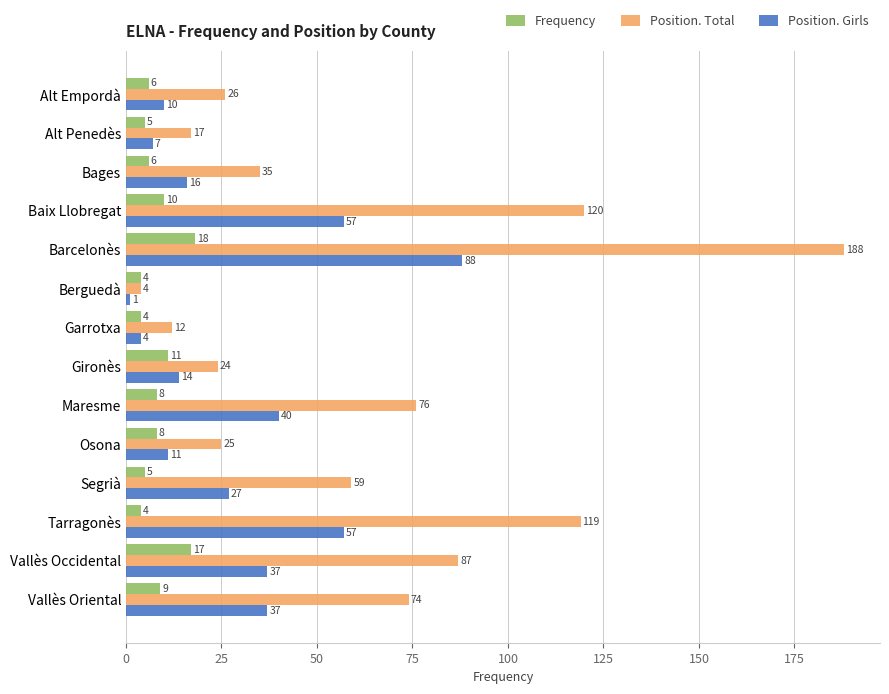

Where is Position. Total nearest to the value 96?

Vallès Occidental